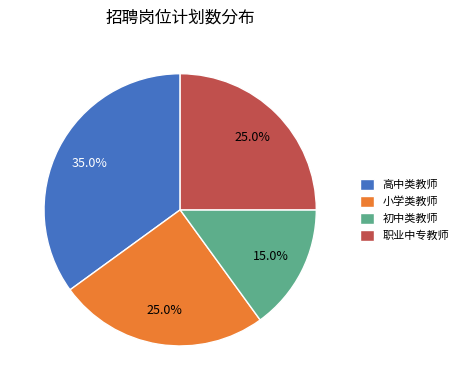

What is the total percentage of 高中类教师 and 初中类教师?

50.0%